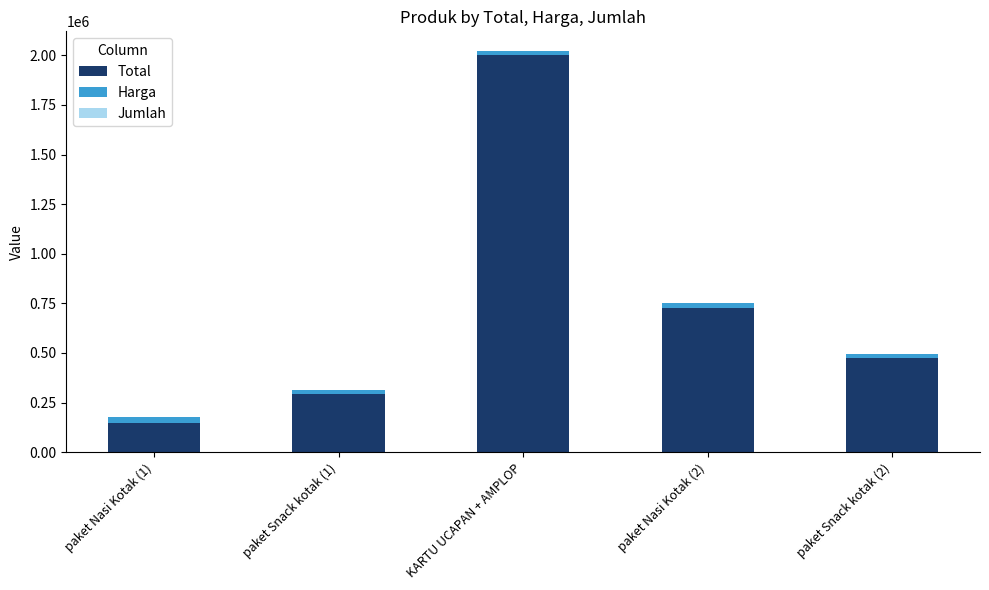

What is the sum of all Total values?

3640000